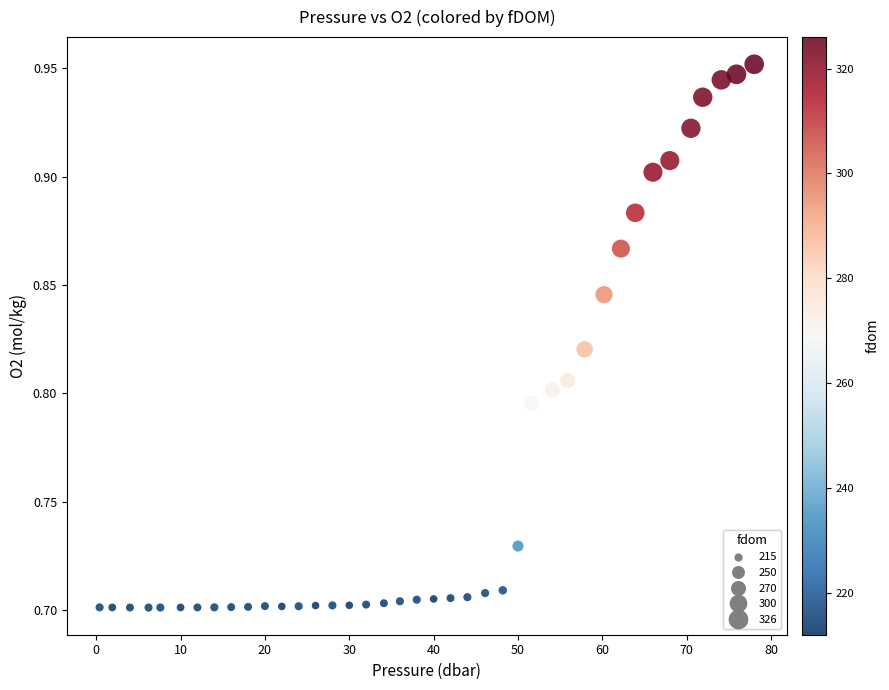

What is the range of X values (max minus min)?

77.6